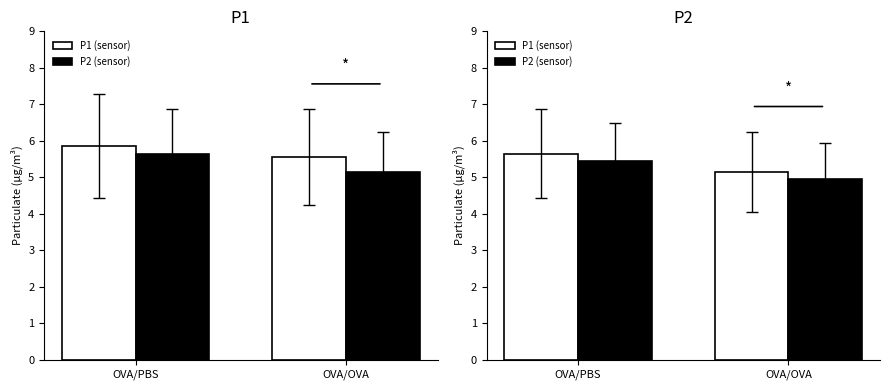

What position from the right is OVA/PBS?

2